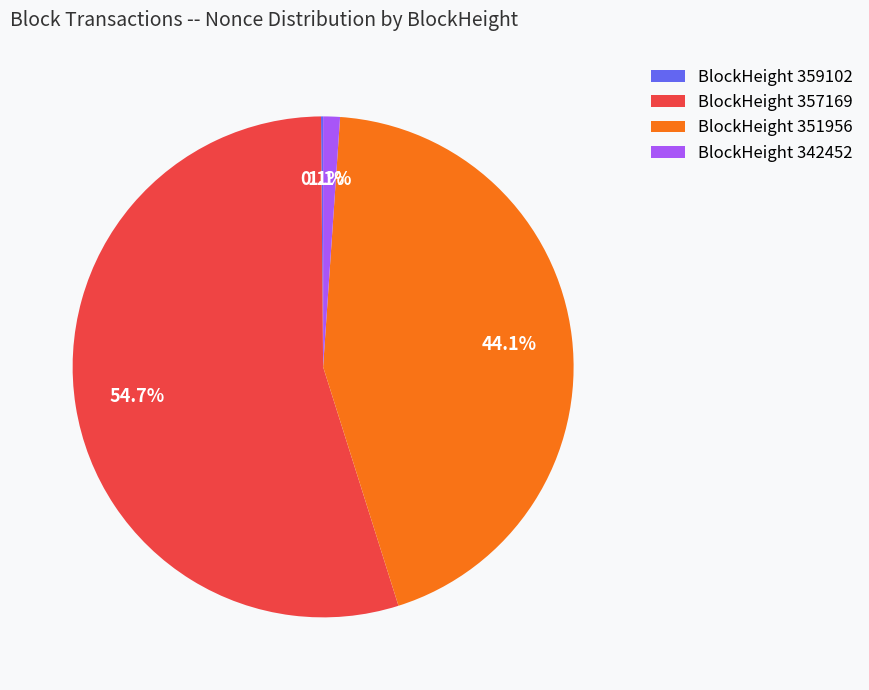

What is the largest slice in the pie chart?

BlockHeight 357169